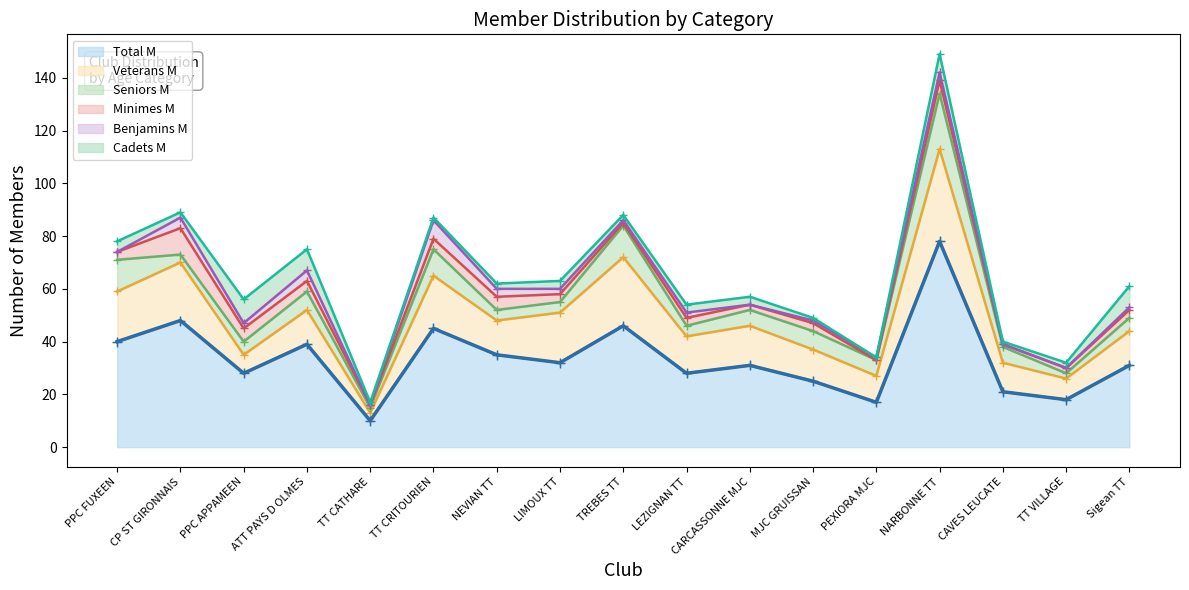

Rank the categories by value from lowest to highest.

TT CATHARE, PEXIORA MJC, TT VILLAGE, CAVES LEUCATE, MJC GRUISSAN, PPC APPAMEEN, LEZIGNAN TT, CARCASSONNE MJC, Sigean TT, LIMOUX TT, NEVIAN TT, ATT PAYS D OLMES, PPC FUXEEN, TT CRITOURIEN, TREBES TT, CP ST GIRONNAIS, NARBONNE TT